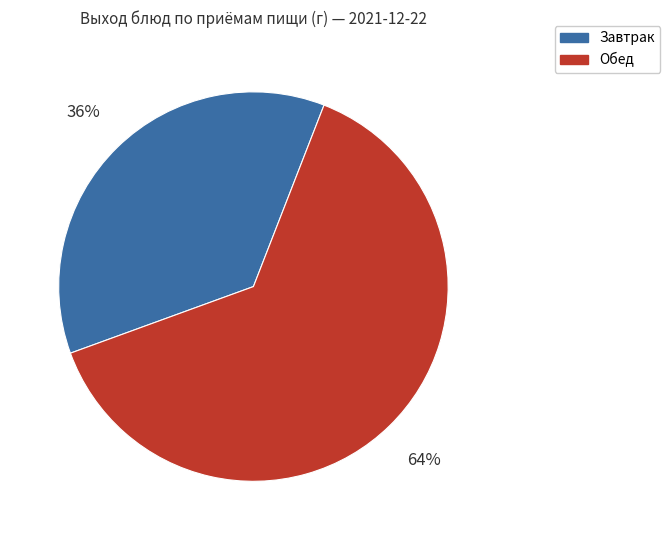

To the nearest percent, what is the average slice percentage?

50%